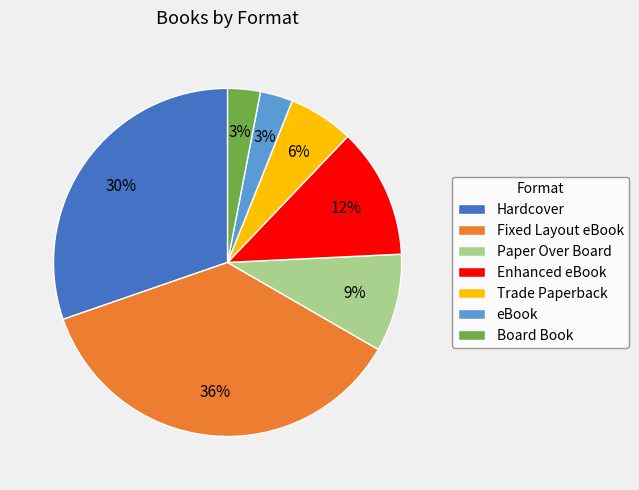

To the nearest percent, what is the combined percentage of Board Book and Fixed Layout eBook?

39%